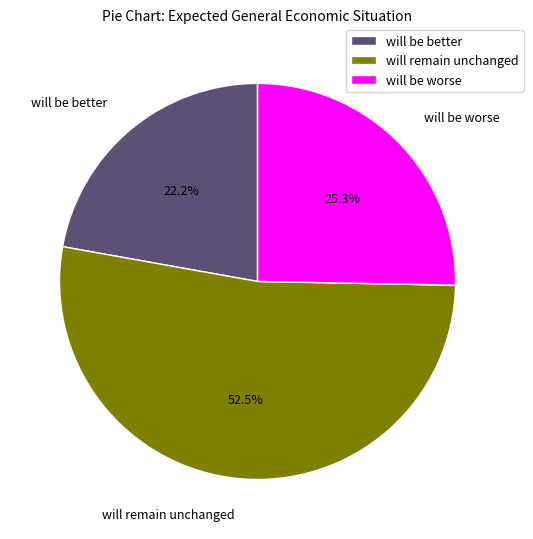

What is the ratio of the value at will remain unchanged to the value at will be worse?

2.1